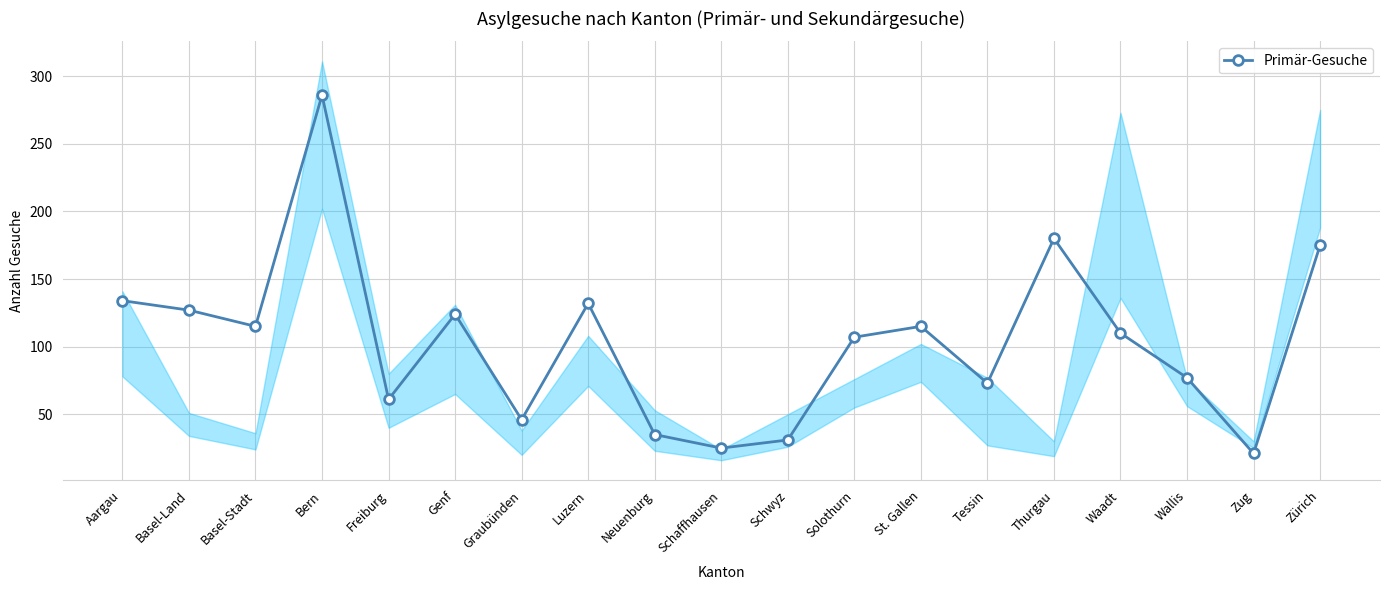

What is the change in value from Neuenburg to St. Gallen?

+80